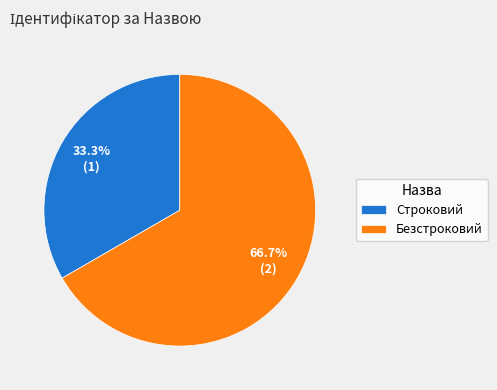

Rank the categories by value from lowest to highest.

Строковий, Безстроковий